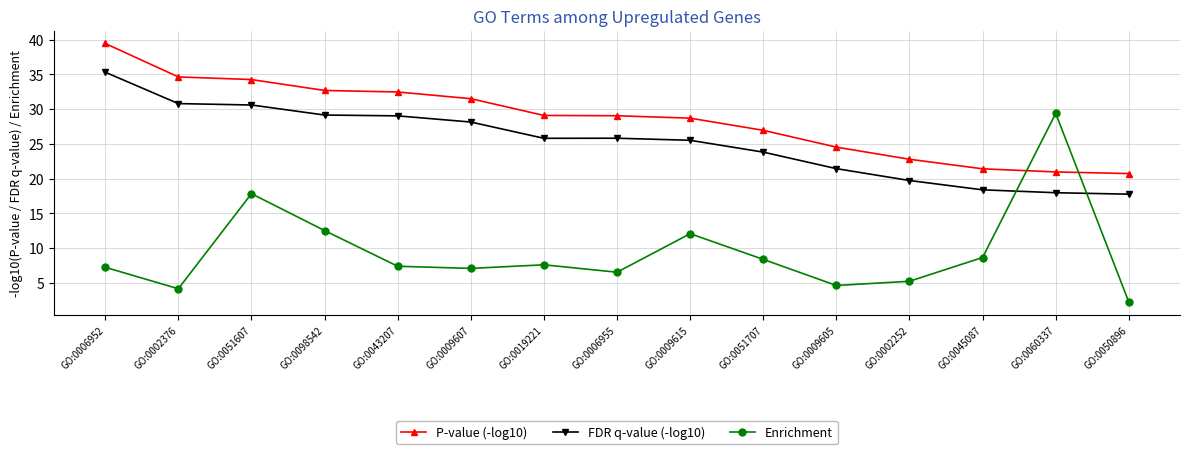

What value does the Enrichment series have at GO:0006955?

6.5